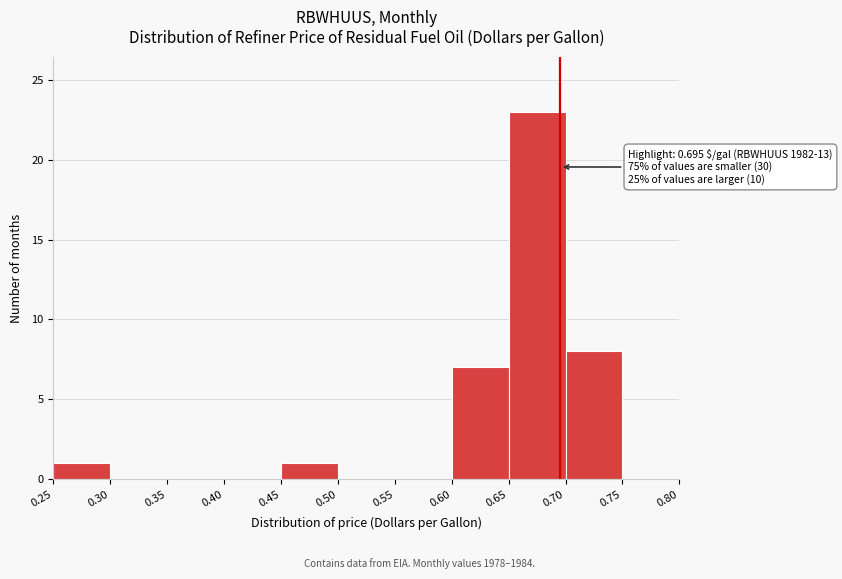

Which range on the x-axis has the tallest bar?

0.65 to 0.70